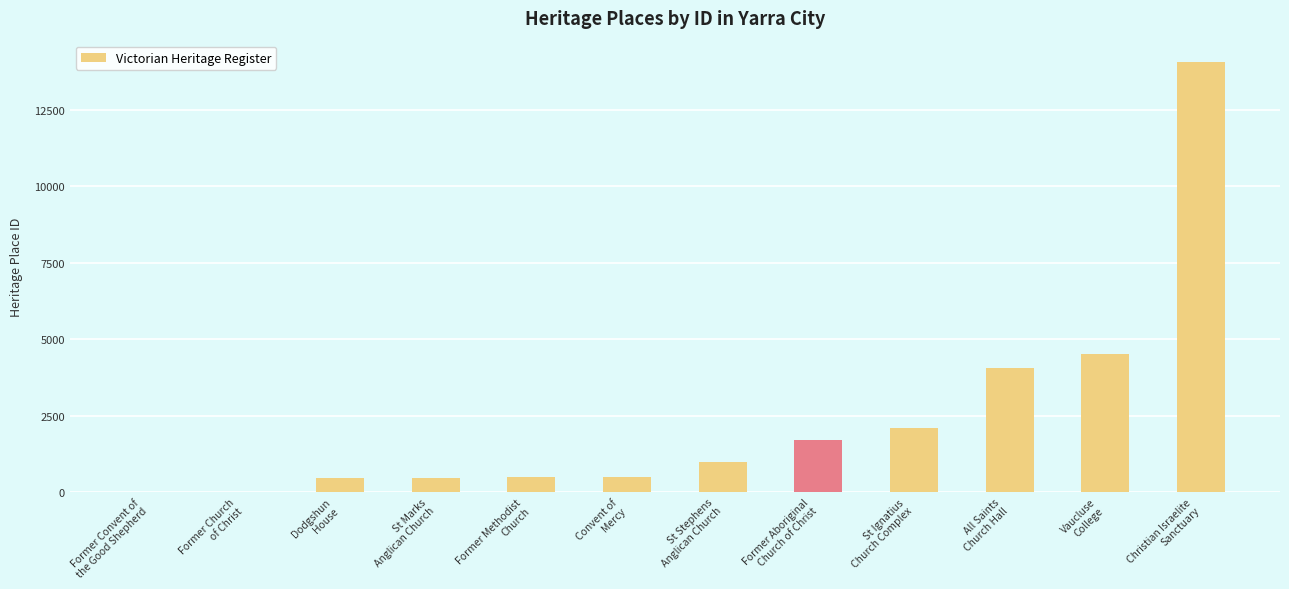

What is the sum of all values?

29244